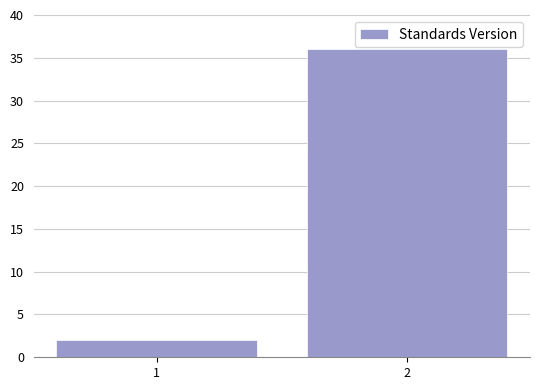

Reading right to left, list all the values displayed in this chart.

2=36	1=2